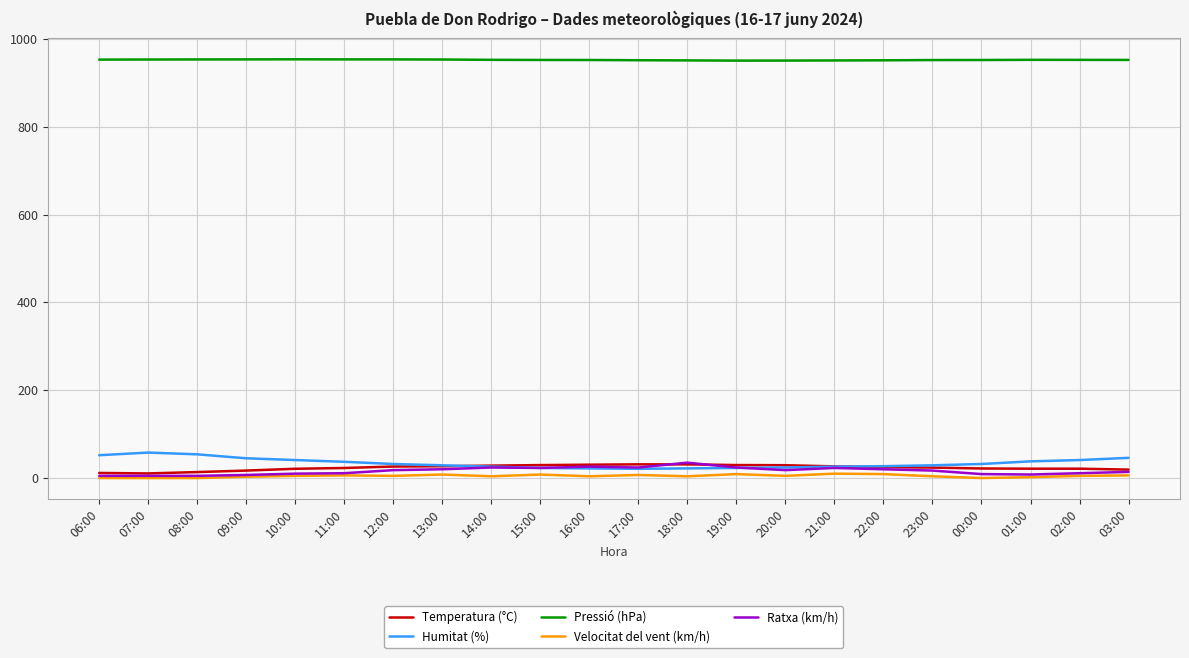

What is the maximum value for Pressió (hPa)?

953.9